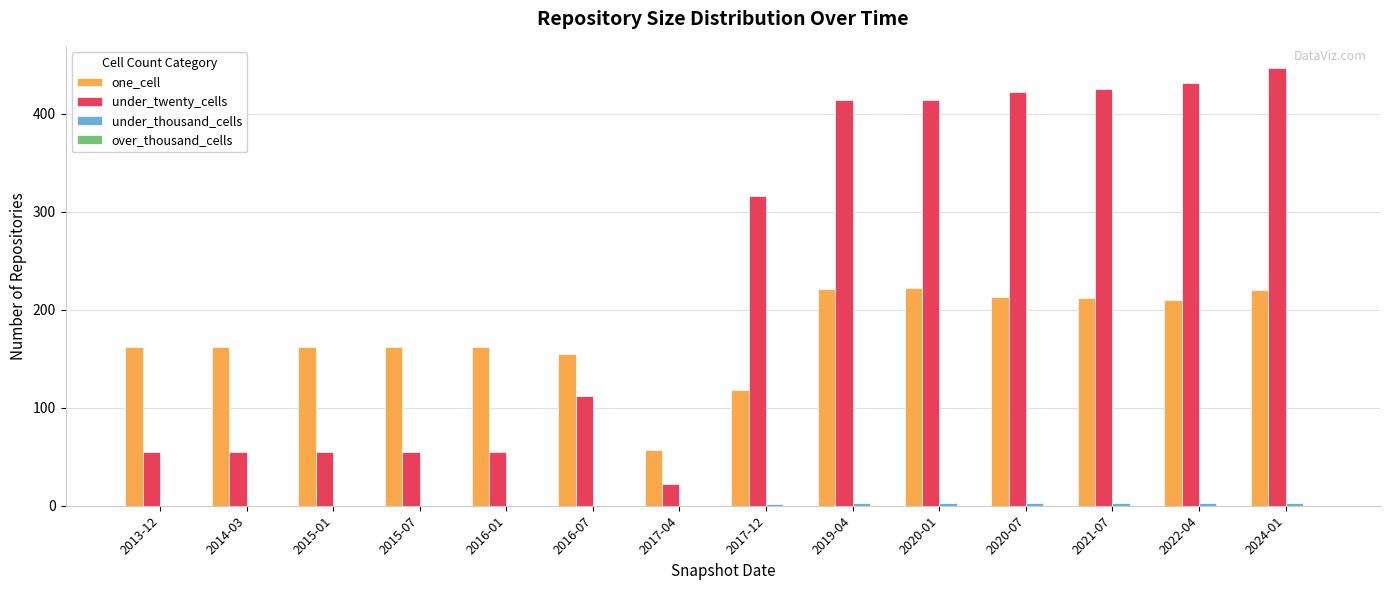

What is the average value of the one_cell series?

174